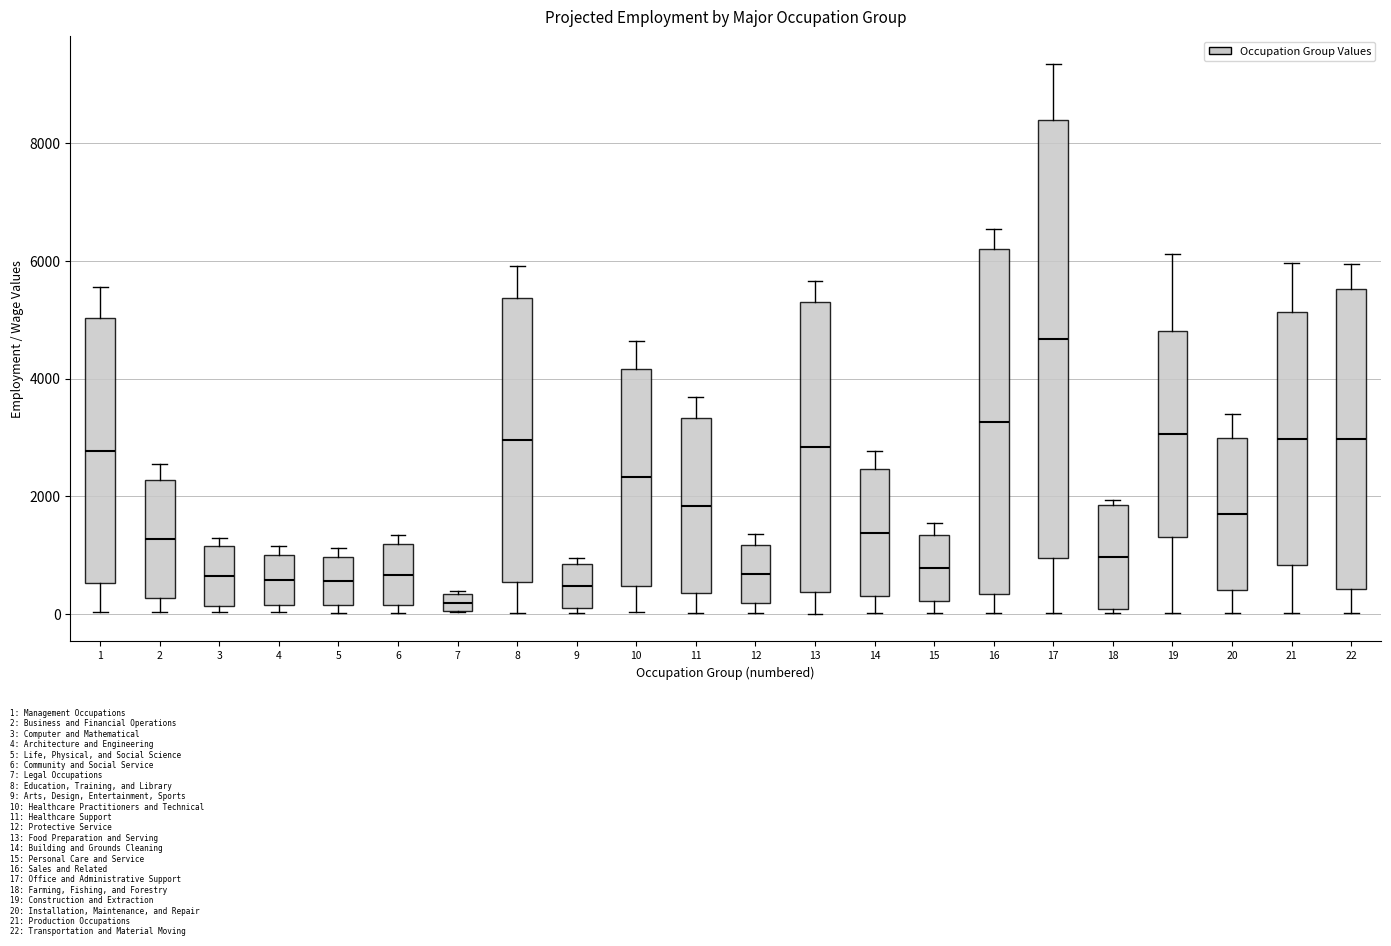

Which box's median line is the highest?

17